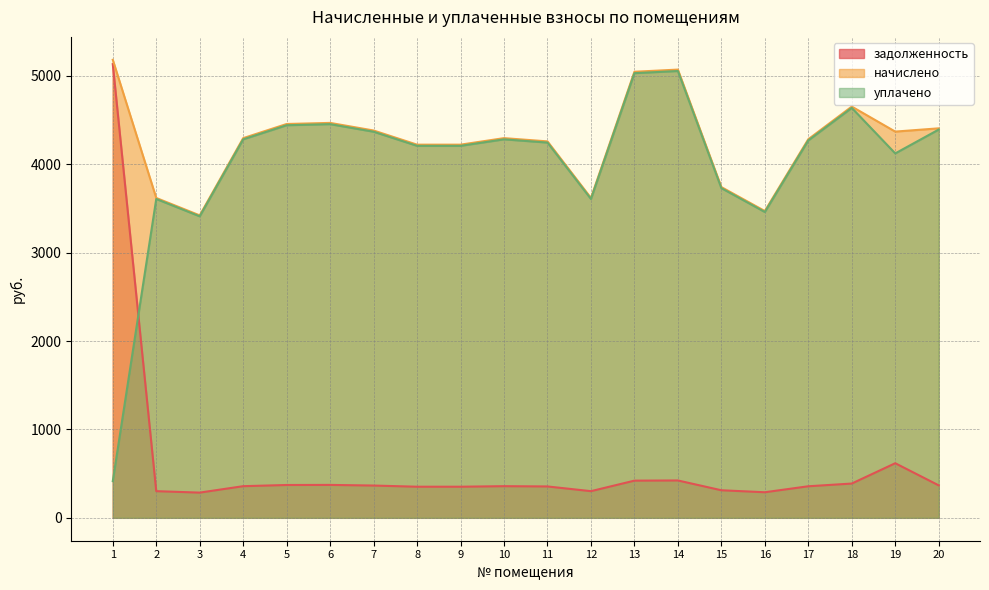

At 9, list the series in order from smallest to largest.

задолженность, уплачено, начислено